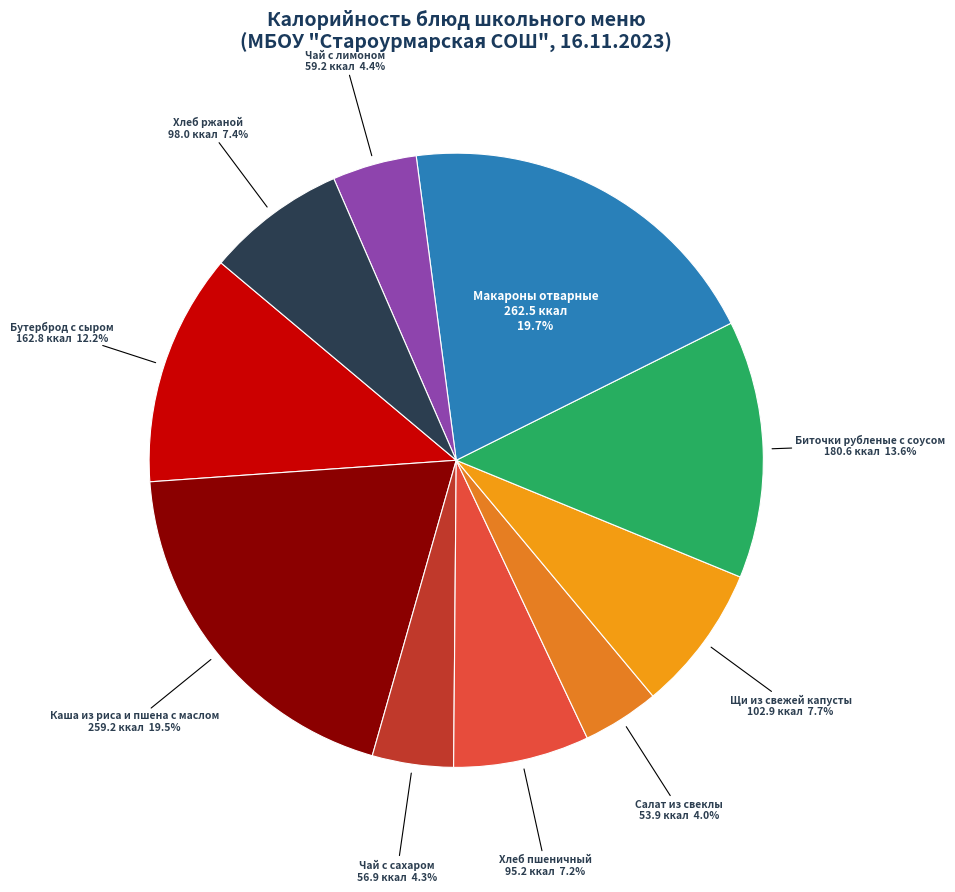

Which has a higher value, Щи из свежей капусты or Хлеб пшеничный?

Щи из свежей капусты